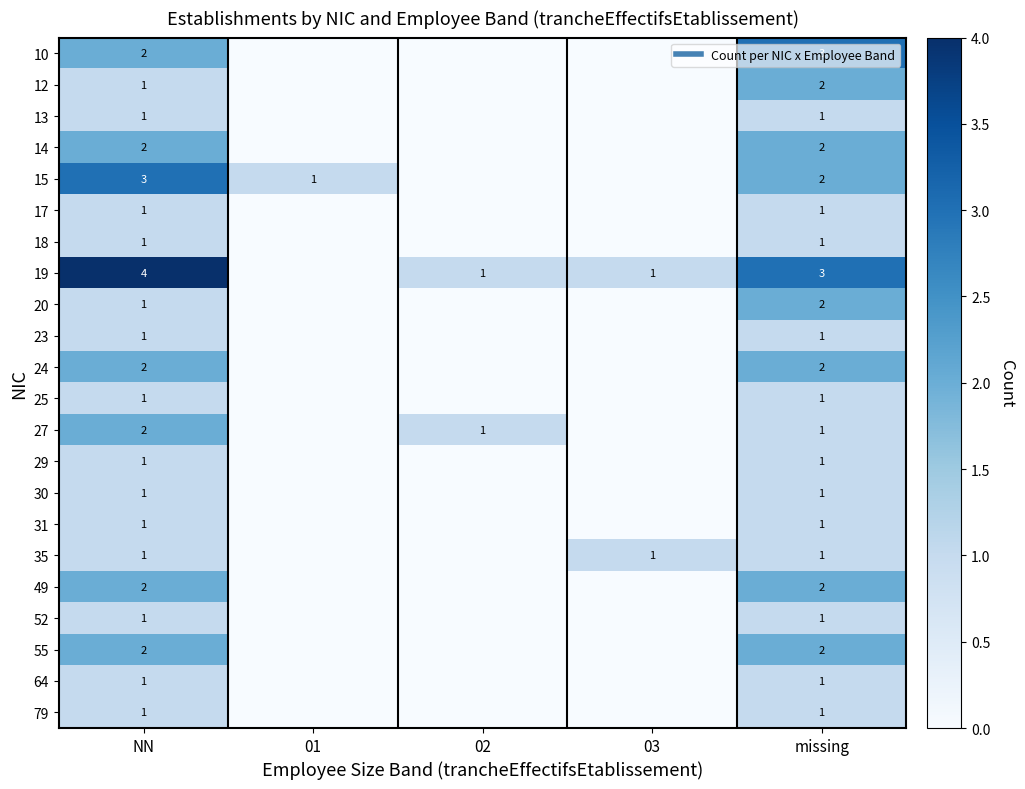

How many data points in 19 are less than 1?

1